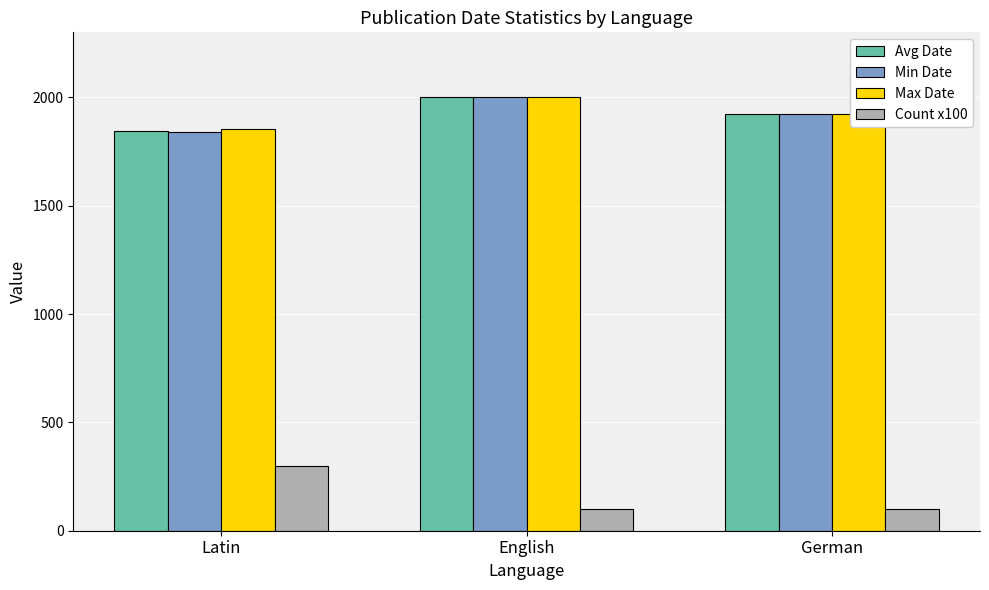

What are all the series names shown in the legend?

Avg Date, Min Date, Max Date, Count x100